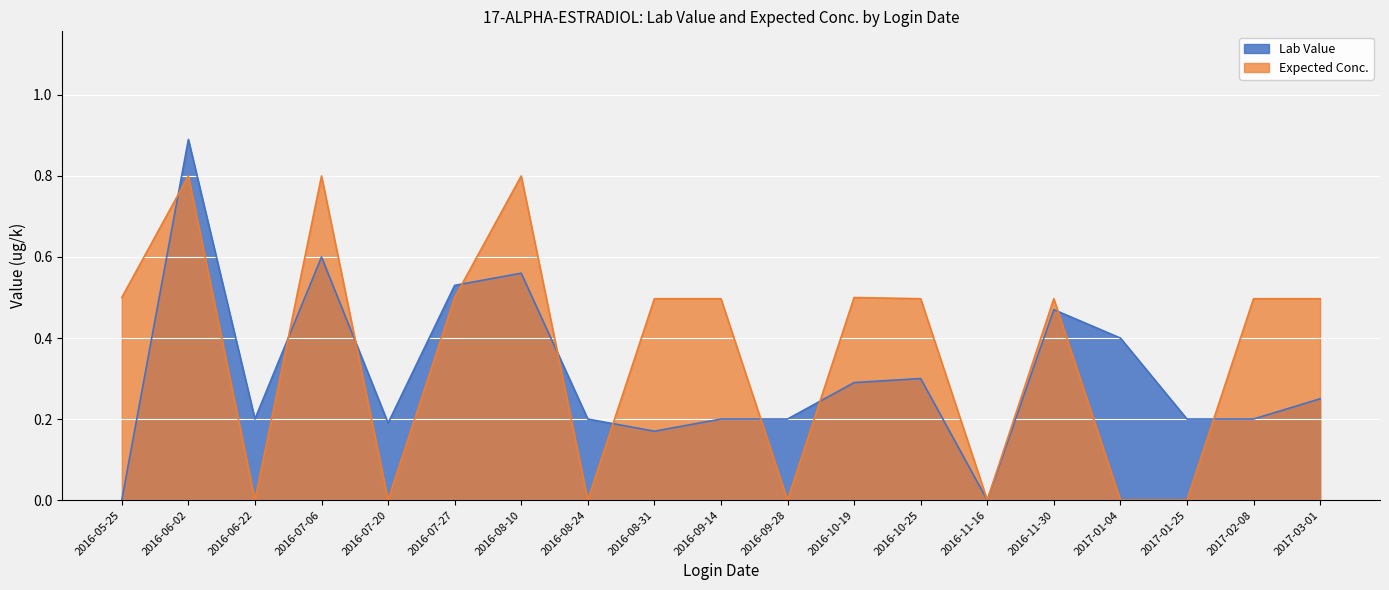

What are all the series names shown in the legend?

Lab Value, Expected Conc.